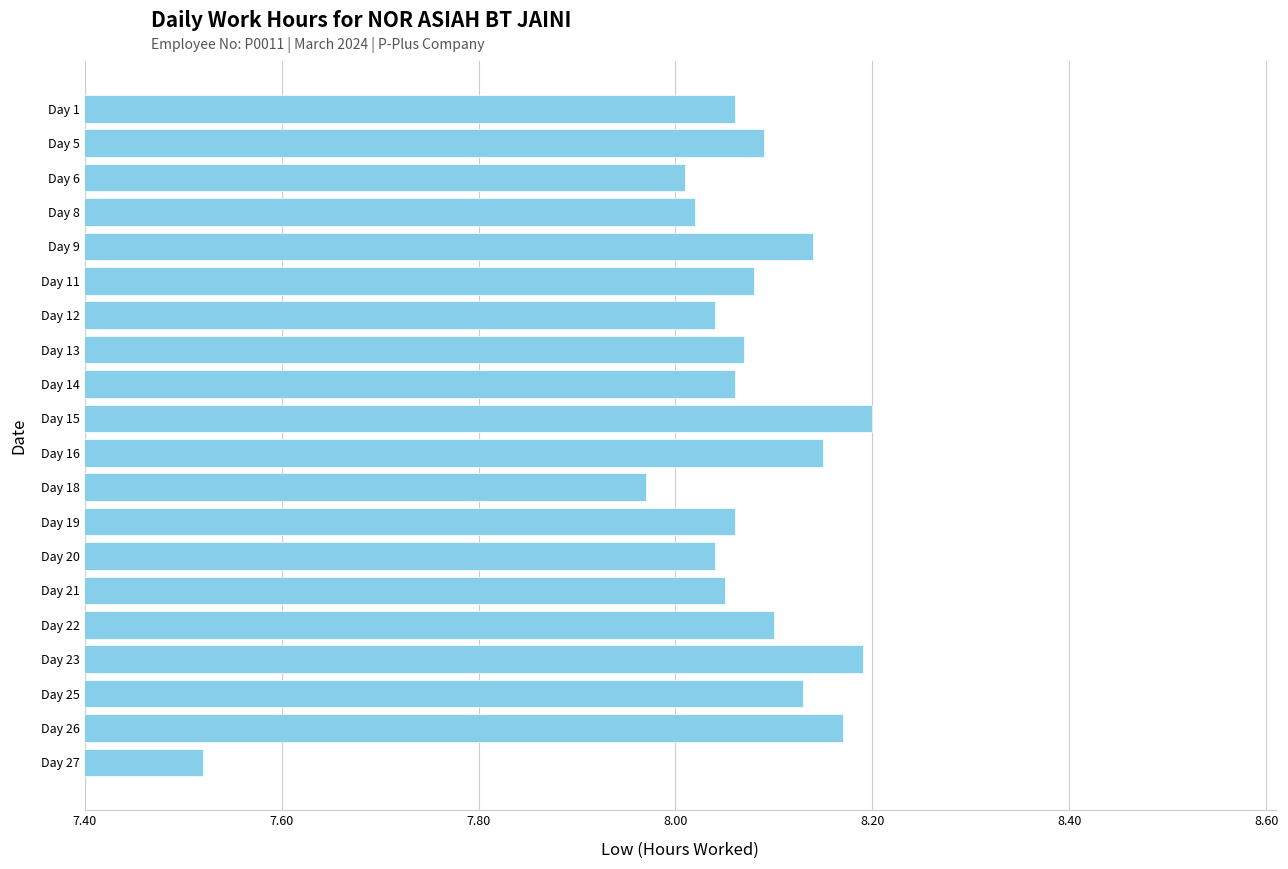

What is the difference between the second highest and minimum values?

0.7